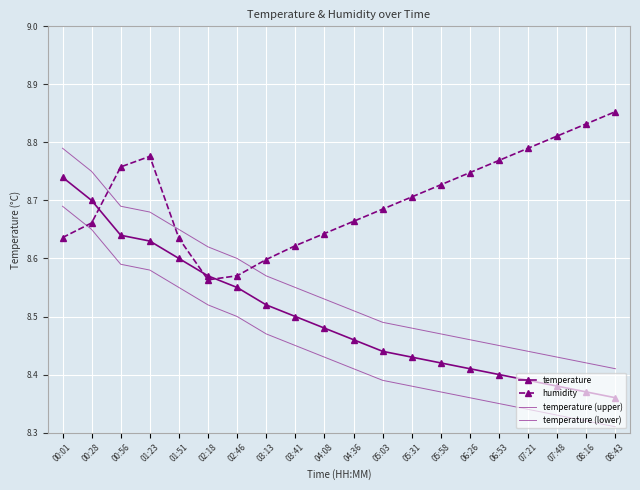

True or false: temperature (lower) has a value of 8.4 at 03:41.

True